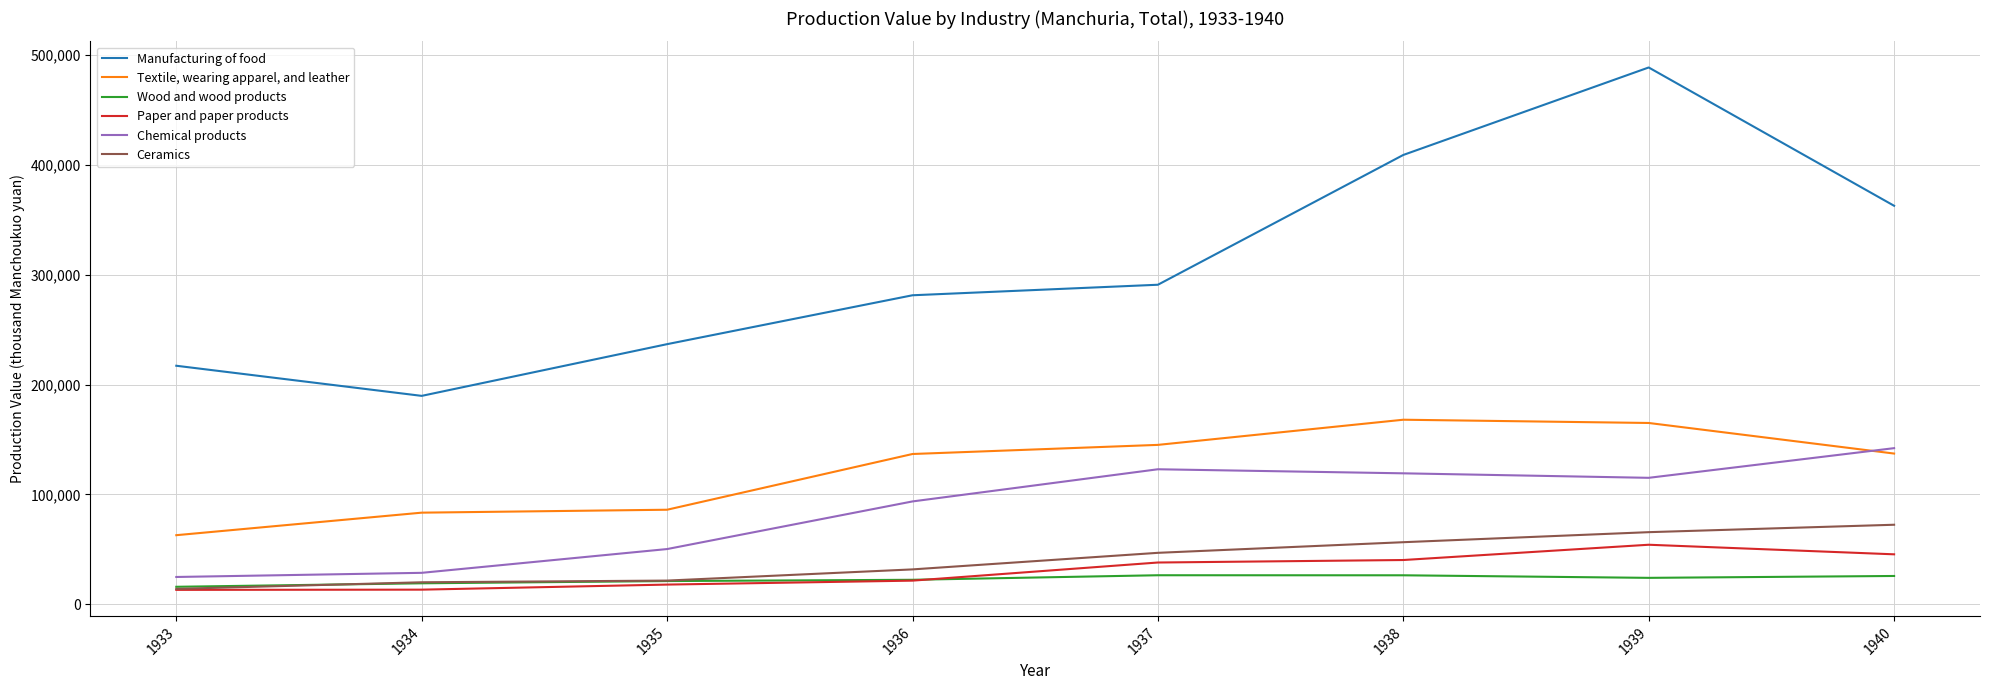

True or false: Manufacturing of food has more than 1 interior local peaks.

False